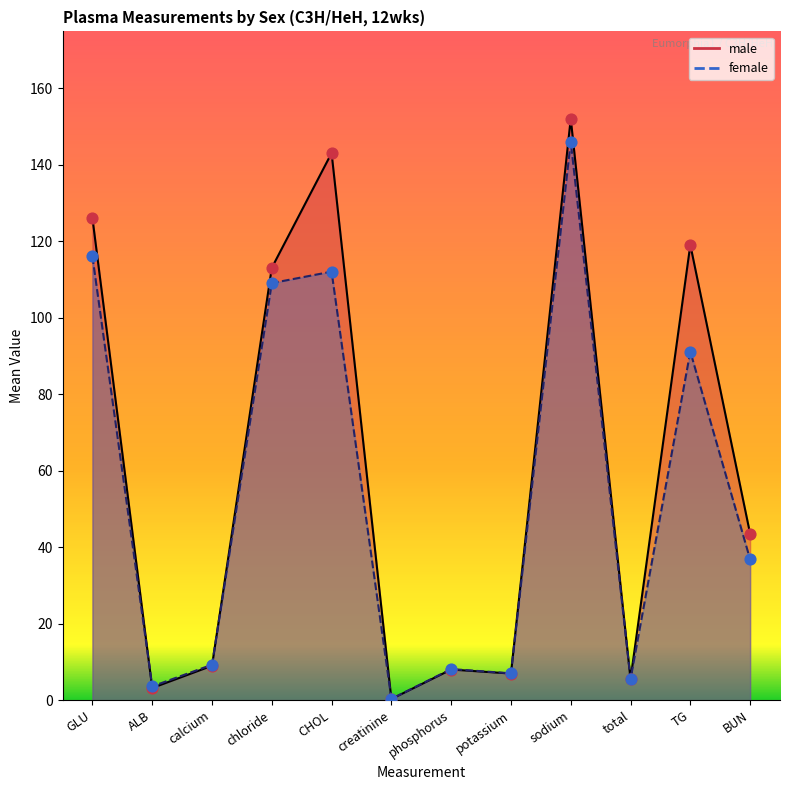

Which series contains the lowest Y value?

male